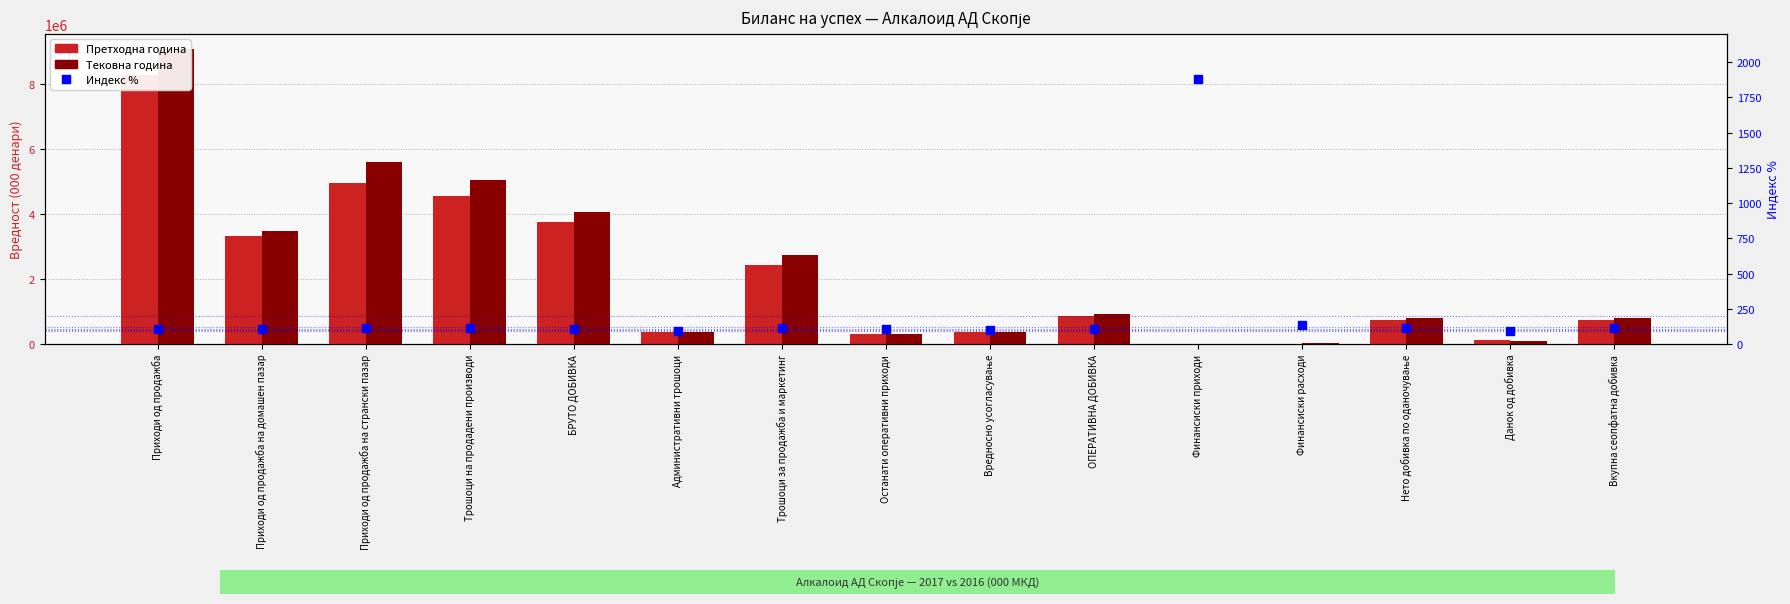

What is the total value across all series at ОПЕРАТИВНА ДОБИВКА?

1766870.8